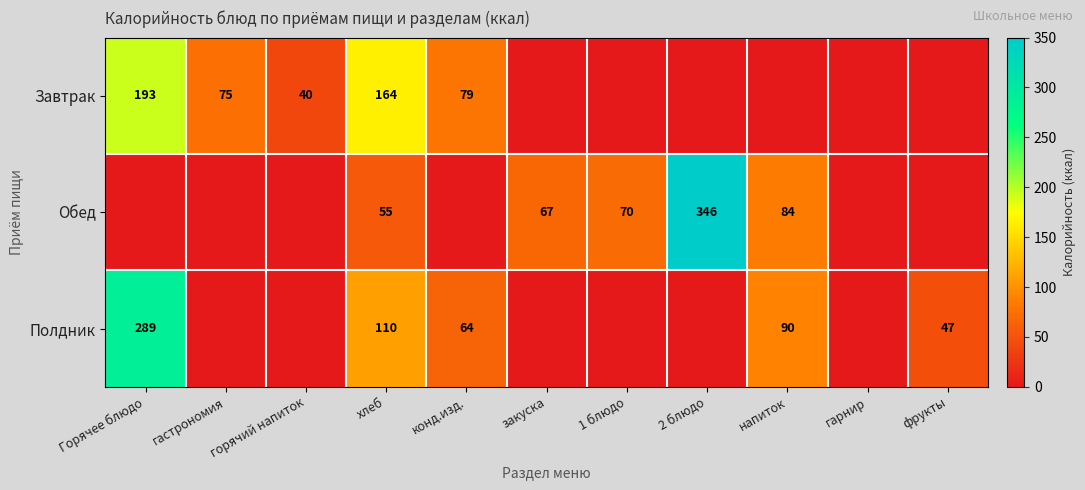

Is the value of Полдник at фрукты greater than the value of Завтрак at гастрономия?

No